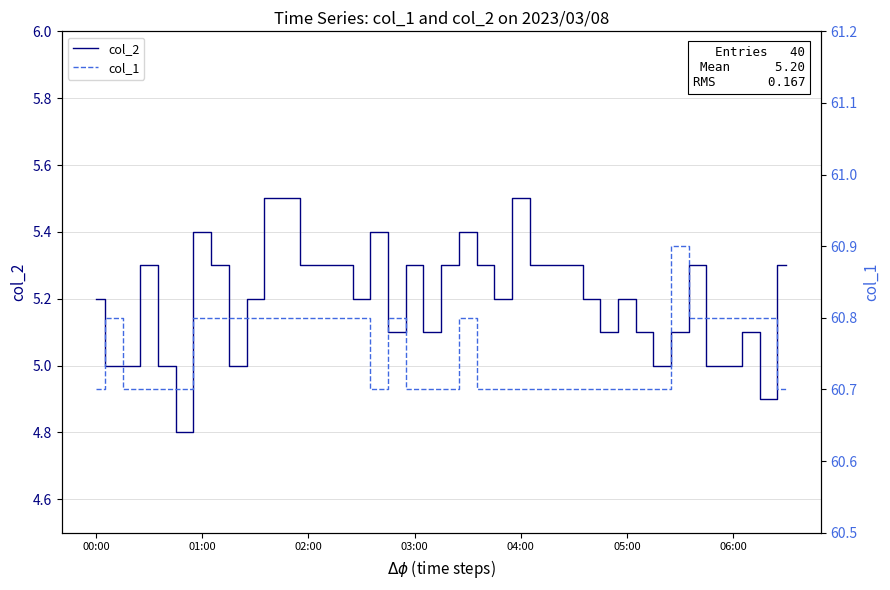

True or false: col_2 has a value of 7.2 at 04:00.

False